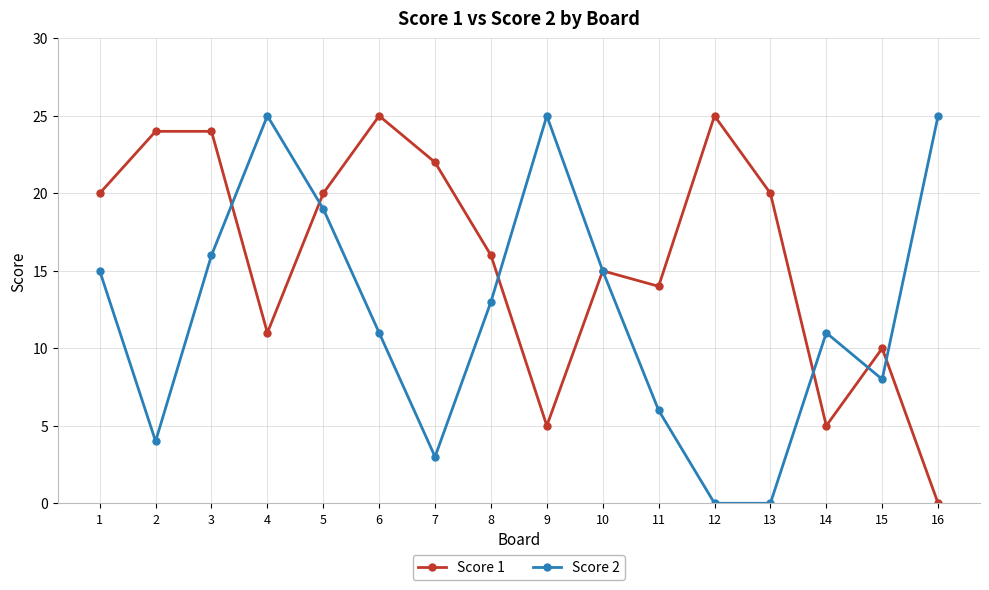

List the series in order of their overall mean, lowest first.

Score 2, Score 1